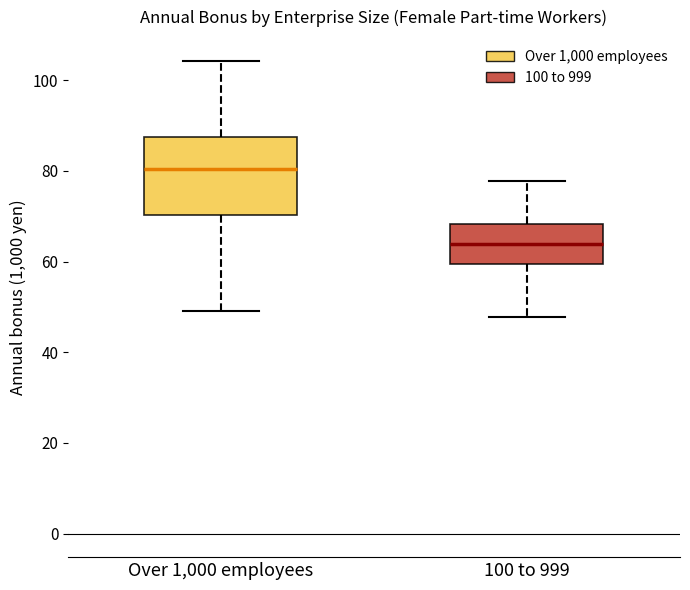

Which box's median line is the lowest?

100 to 999